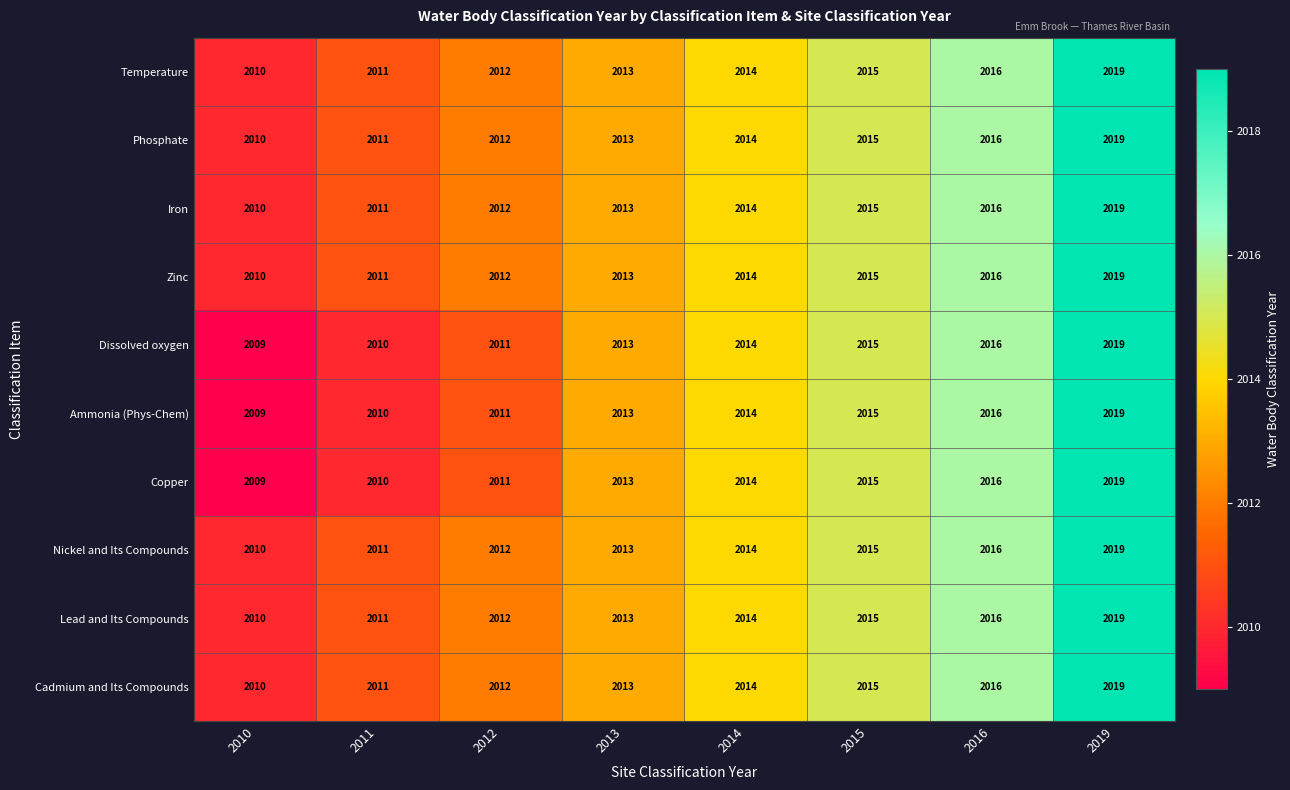

The value of Temperature at 2011 is 541. True or false?

False